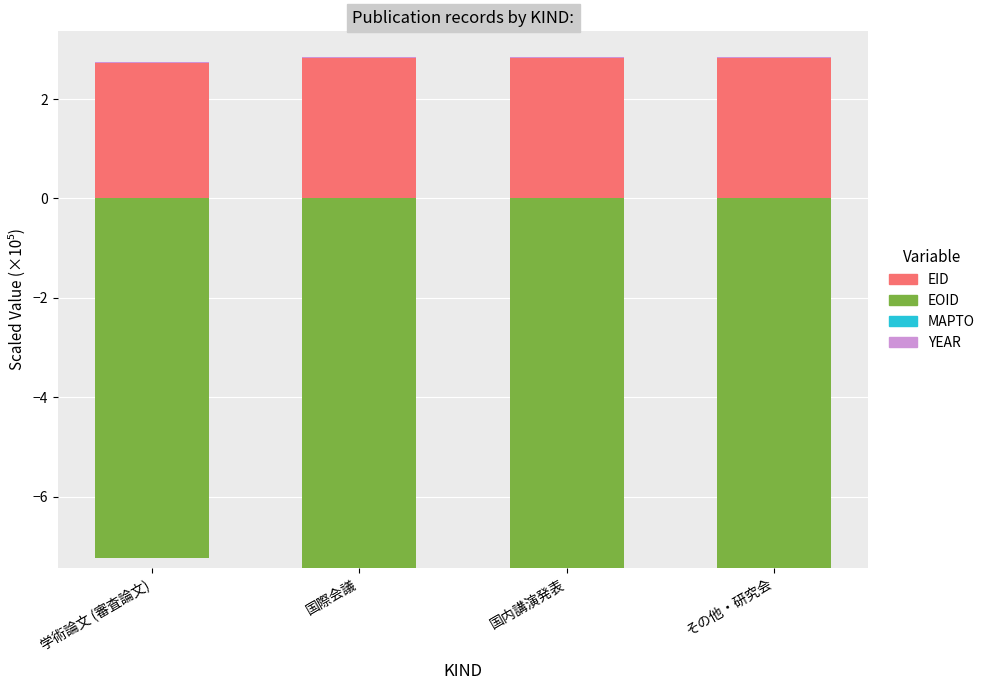

What is the difference between the EID values at 国際会議 and 学術論文 (審査論文)?

0.1